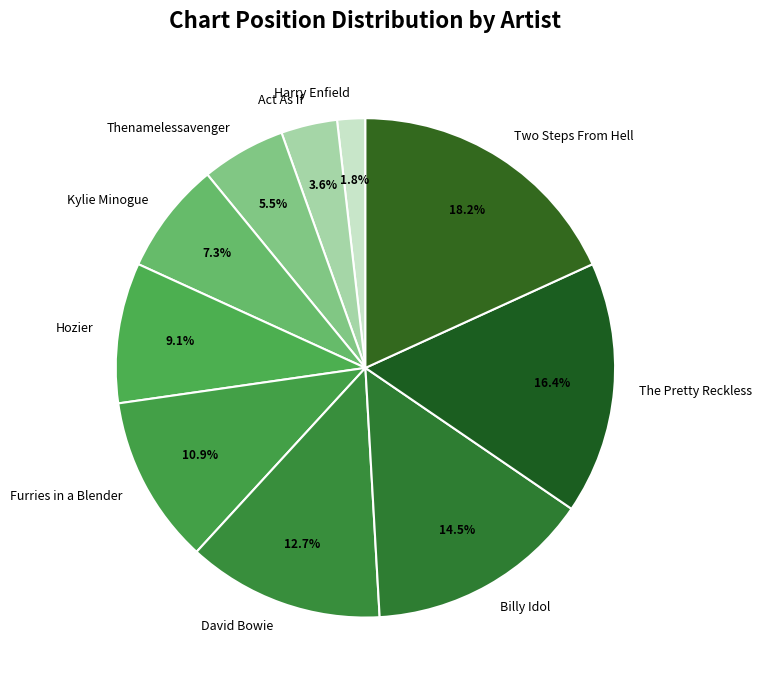

Between Act As If and David Bowie, which is larger?

David Bowie